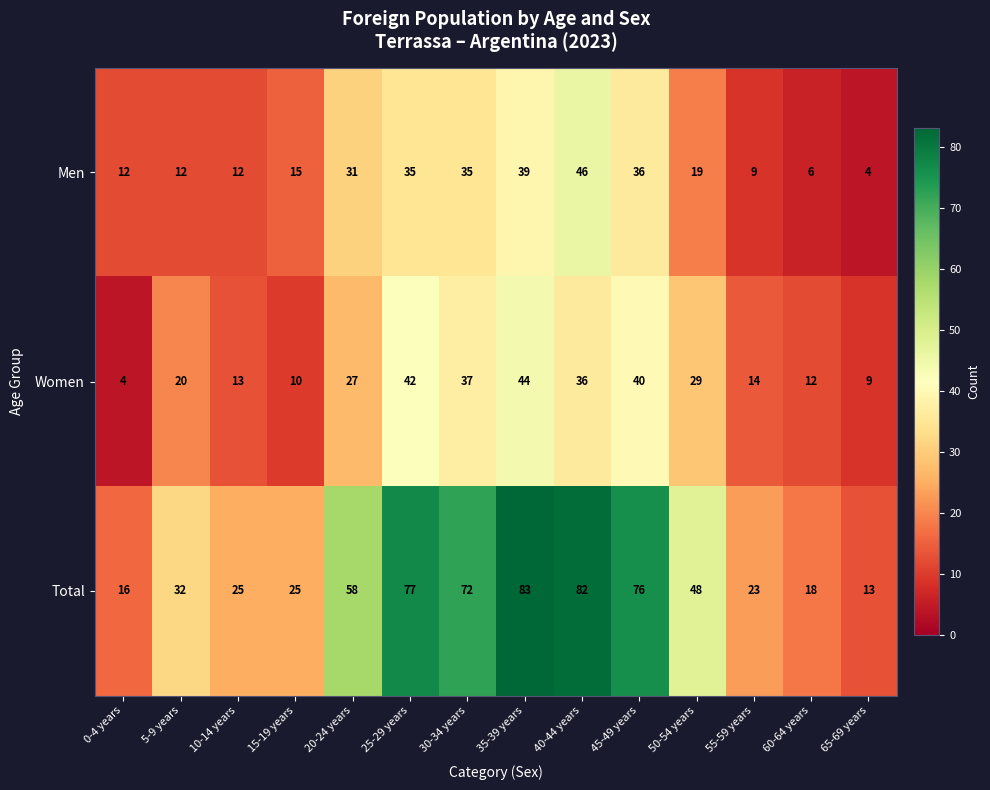

At which category is the sum across all series the highest?

35-39 years